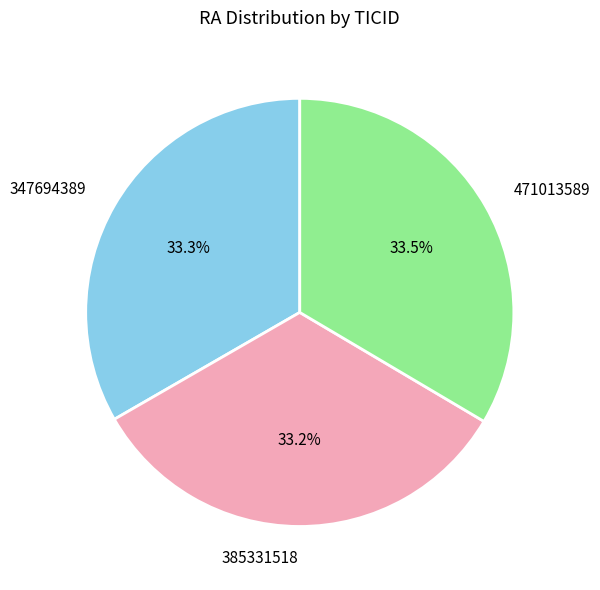

Approximately how many times larger is the value at 347694389 compared to 471013589?

1.0